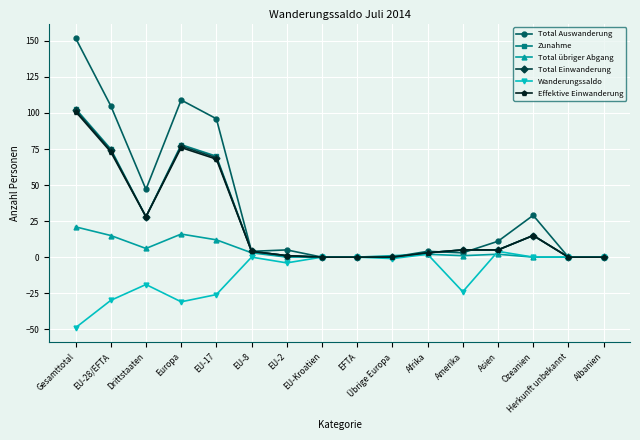

Where is the first local maximum for Zunahme?

Europa